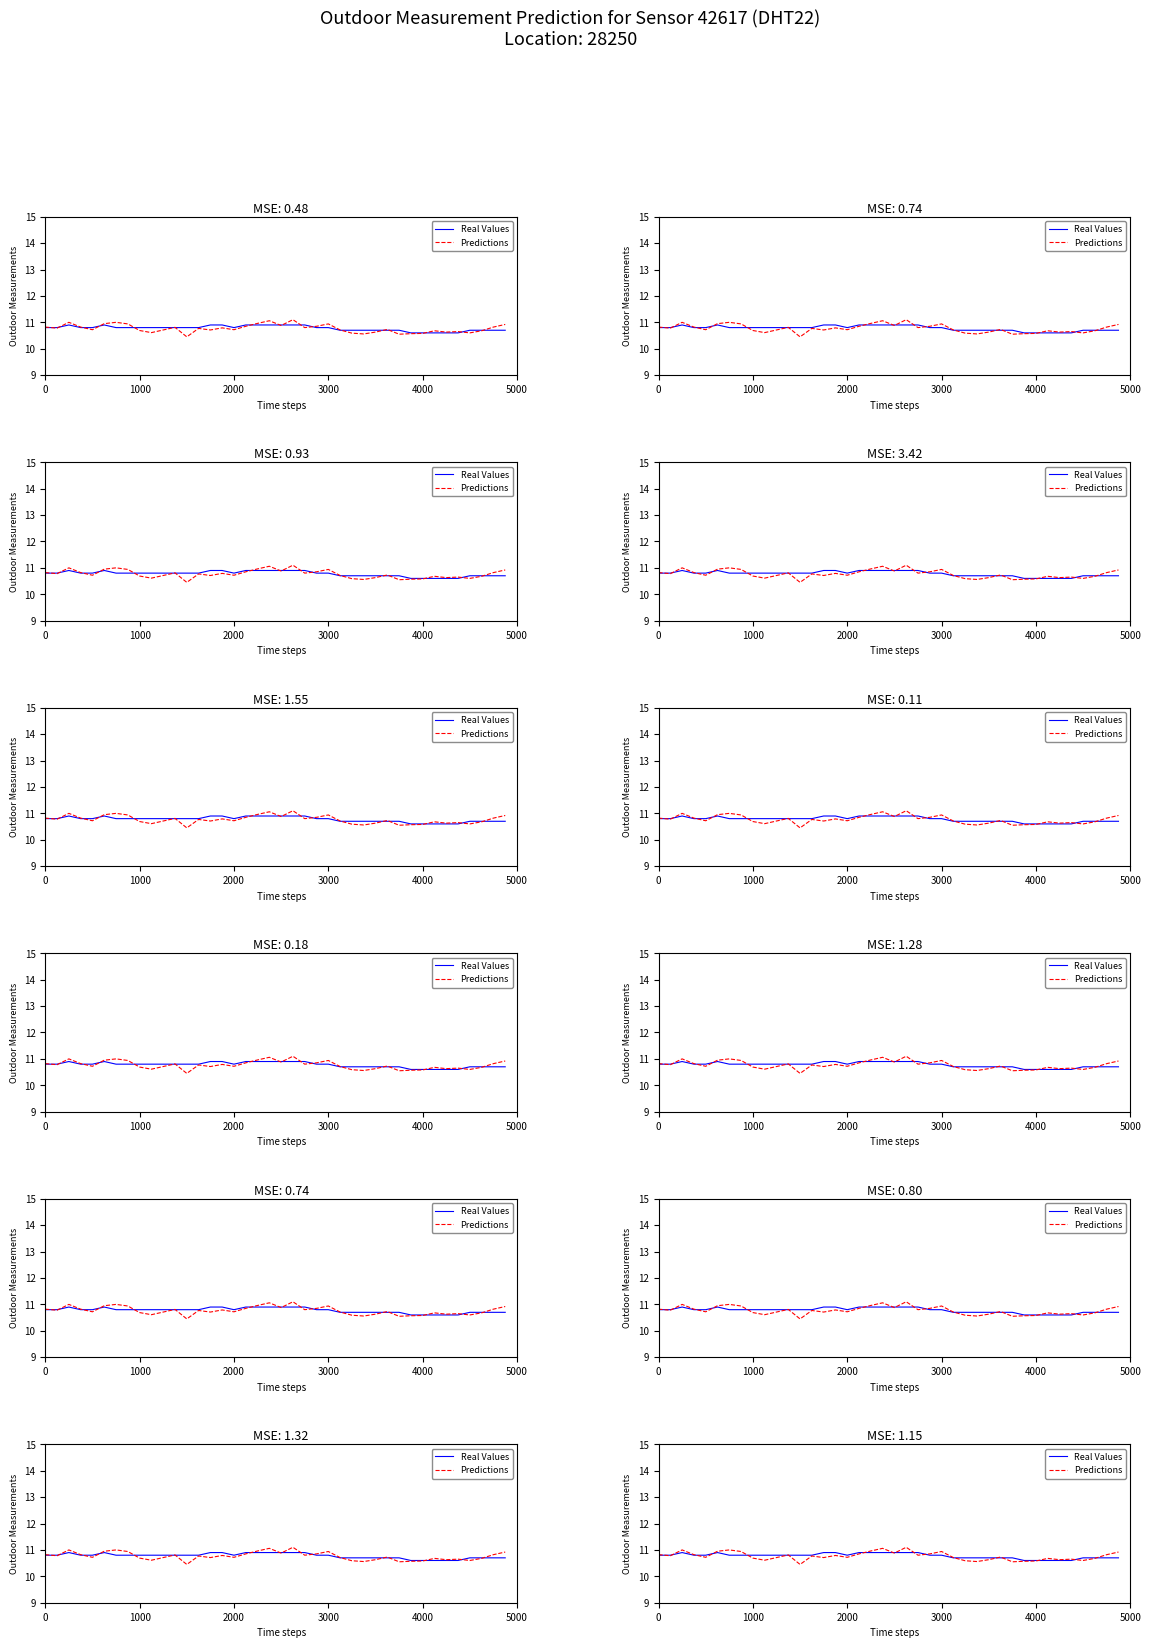

Where is the first local minimum for Real Values?

2000